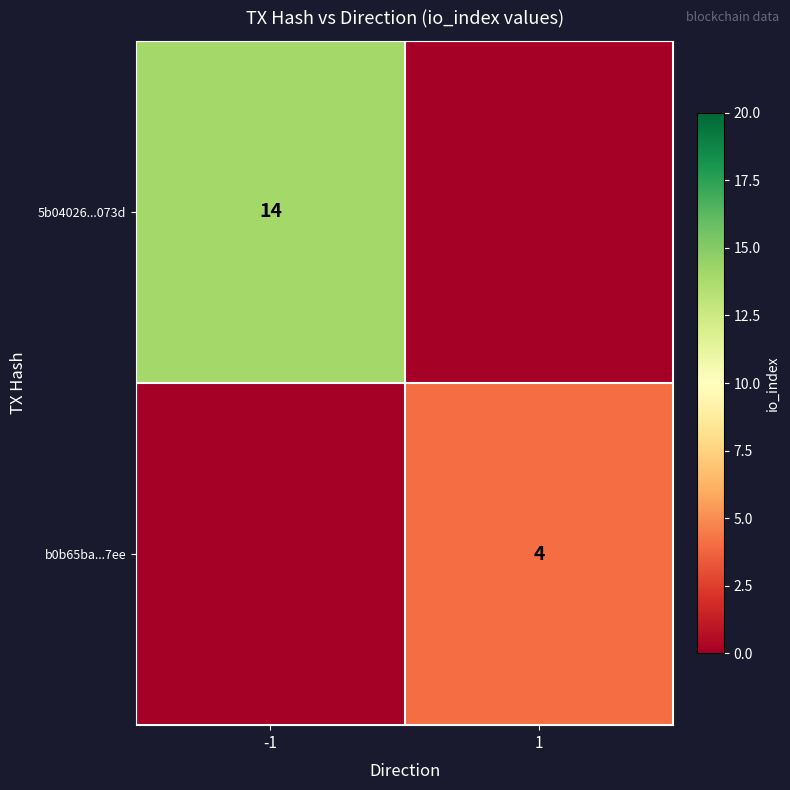

Is the value of 5b04026...073d at -1 greater than the value of b0b65ba...7ee at 1?

Yes